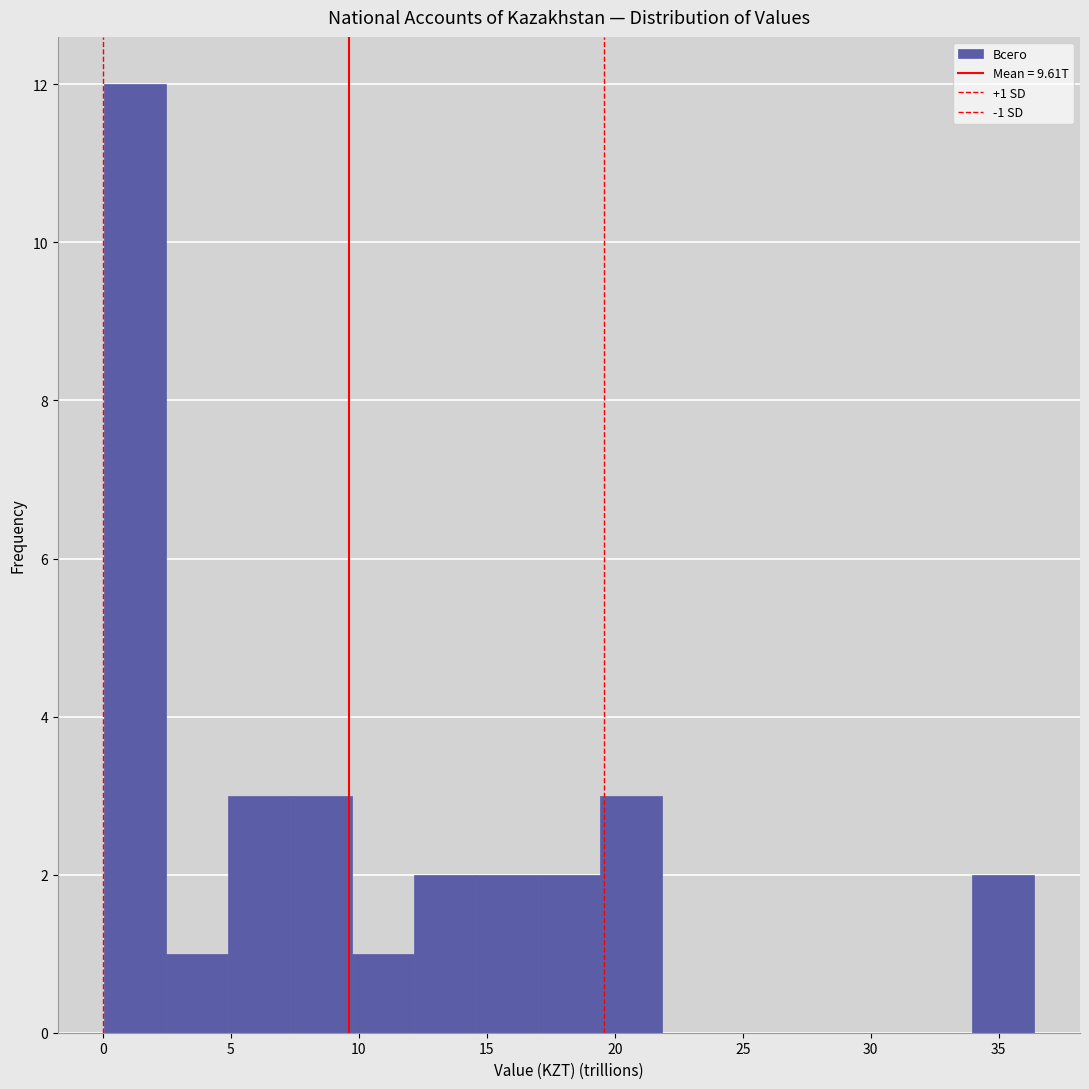

Which range on the x-axis has the tallest bar?

0.0 to 2.5